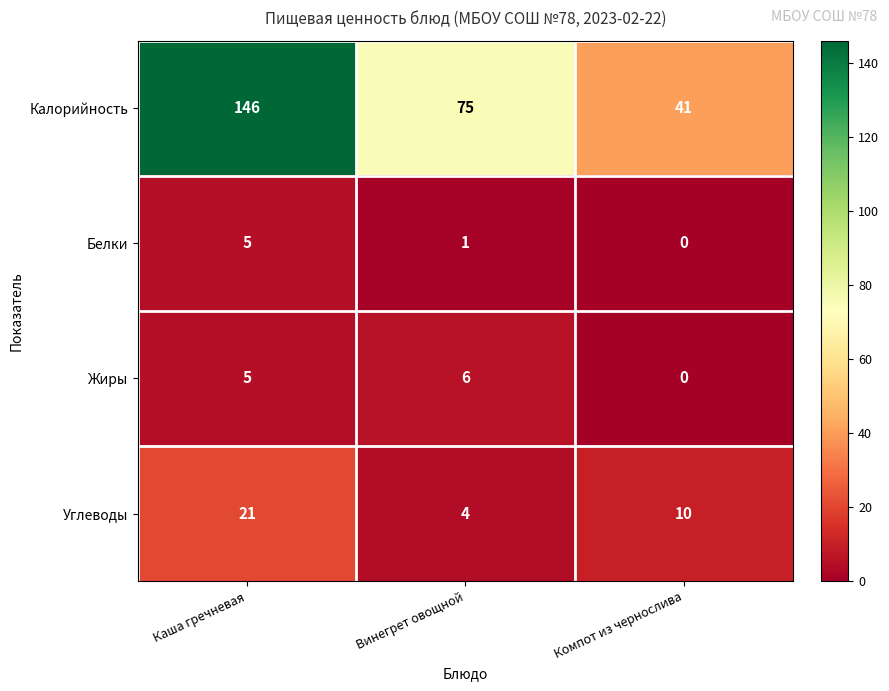

True or false: Углеводы has a value of 9 at Каша гречневая.

False